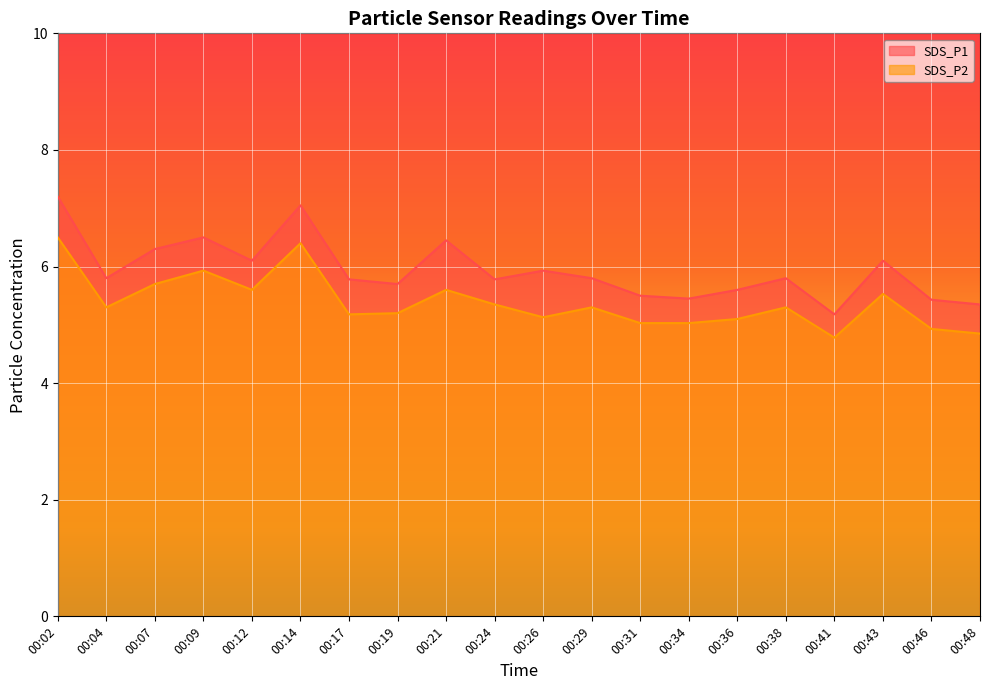

What is the sum of the SDS_P2 values at 00:26 and 00:21?

10.7